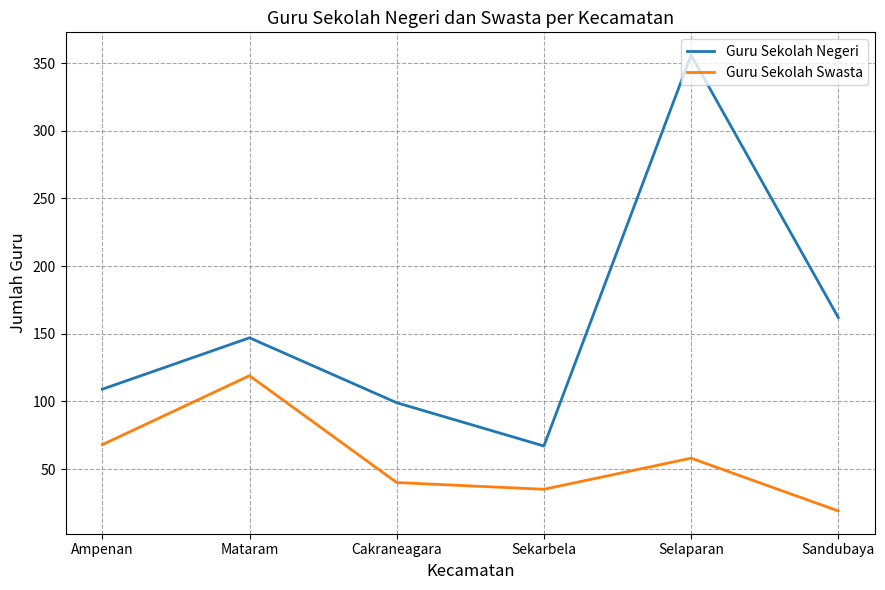

Is this an area chart (filled region under the line)?

No